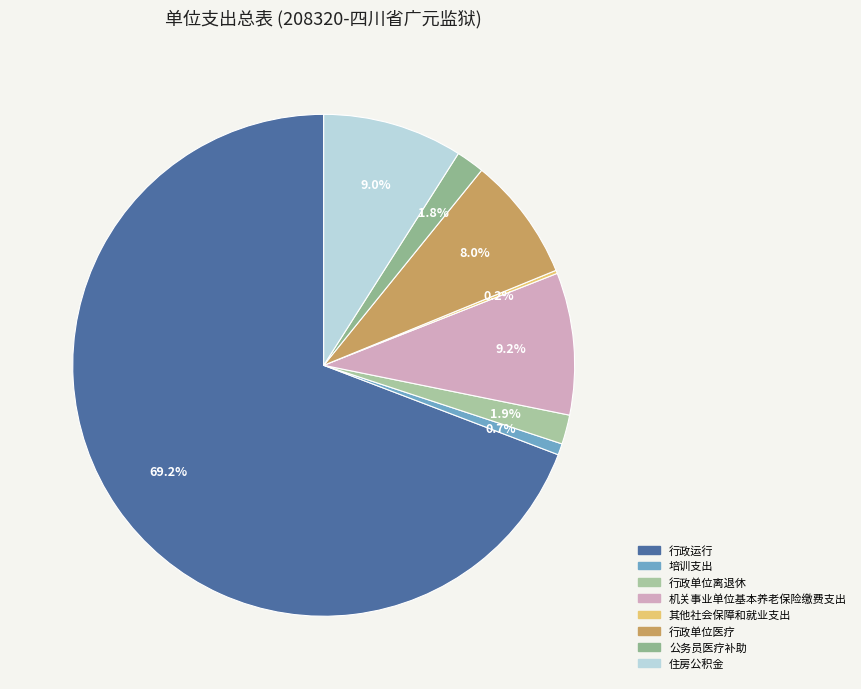

Rank the categories by value from lowest to highest.

其他社会保障和就业支出, 培训支出, 公务员医疗补助, 行政单位离退休, 行政单位医疗, 住房公积金, 机关事业单位基本养老保险缴费支出, 行政运行